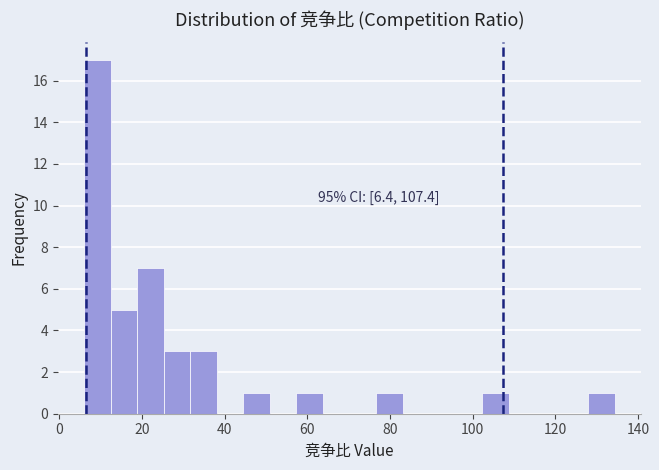

Around what value on the x-axis is the tallest bar? Give the approximate position of its centre, as read against the axis.

10